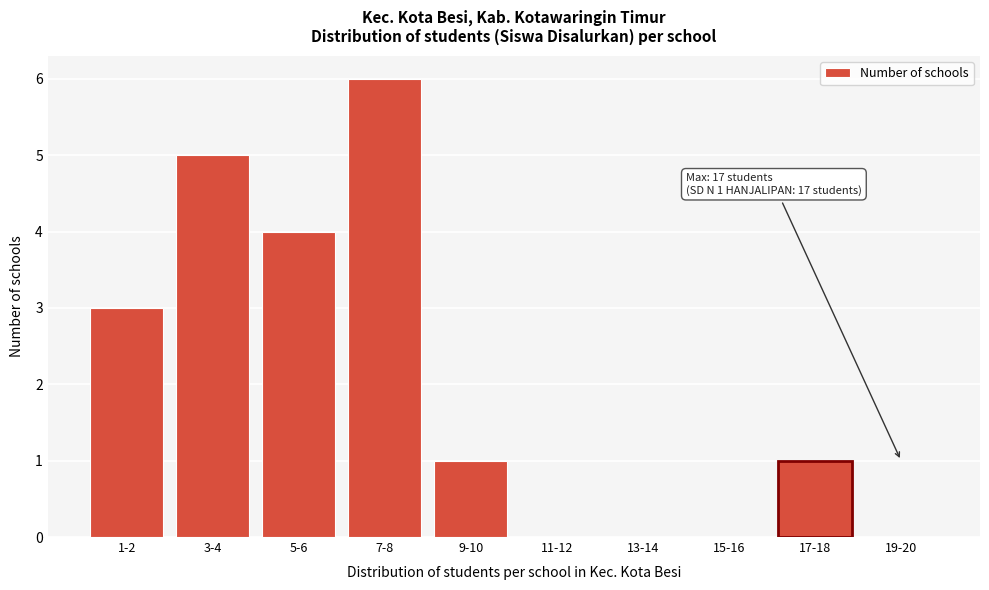

Reading right to left, transcribe all the data shown in this chart.

19-20=0	17-18=1	15-16=0	13-14=0	11-12=0	9-10=1	7-8=6	5-6=4	3-4=5	1-2=3